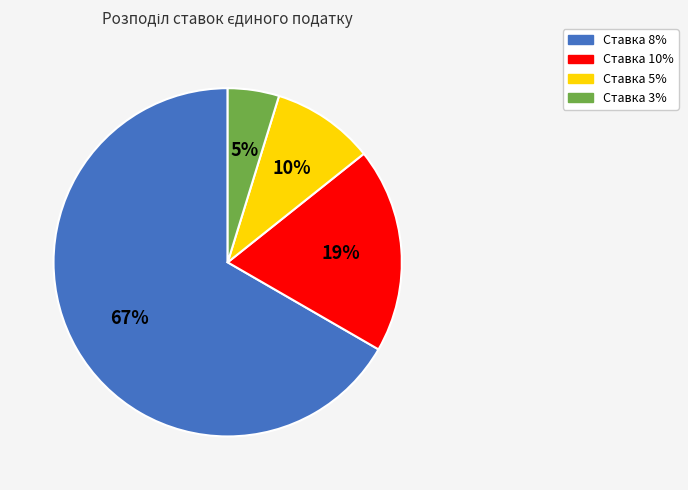

True or false: Ставка 5% accounts for 1% of the total.

False